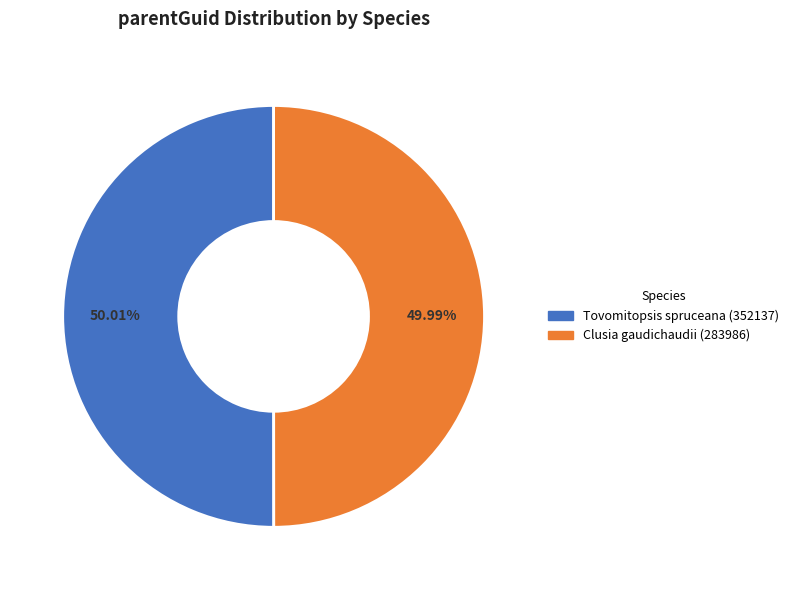

To the nearest percent, what portion does Clusia gaudichaudii (283986) represent?

50%